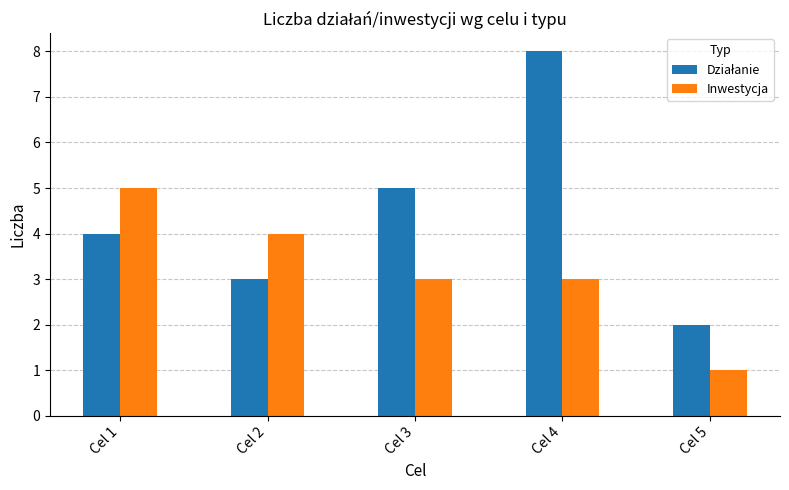

How many Inwestycja values are between 3 and 4?

3